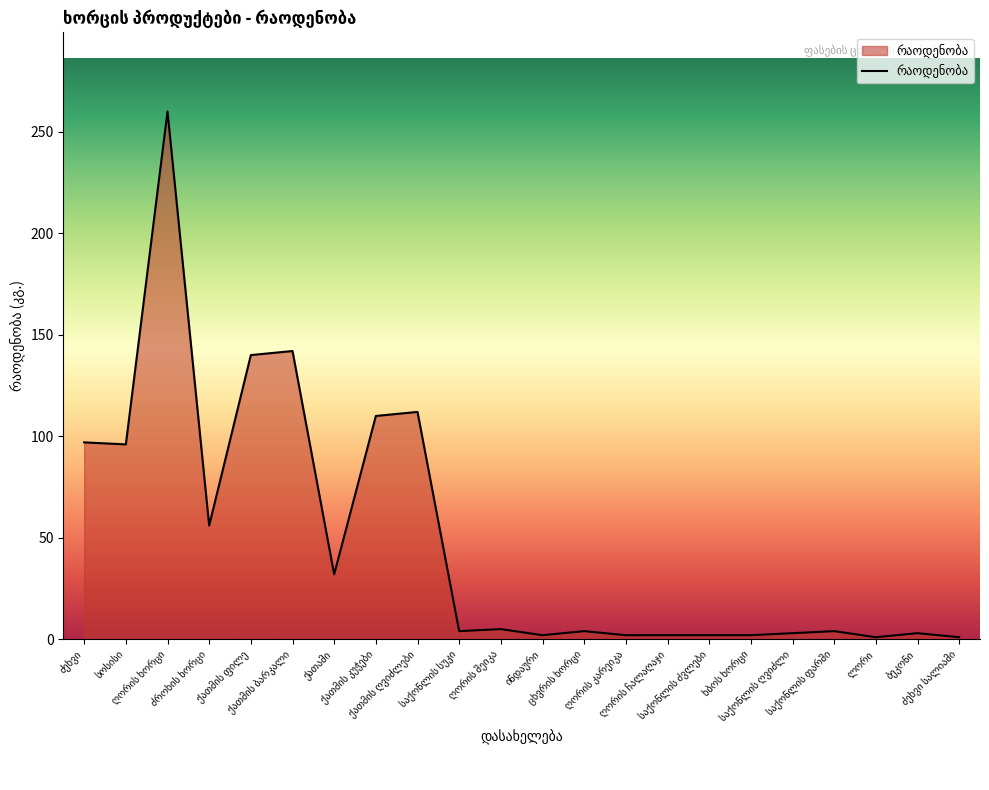

What is the maximum value shown in the chart?

260